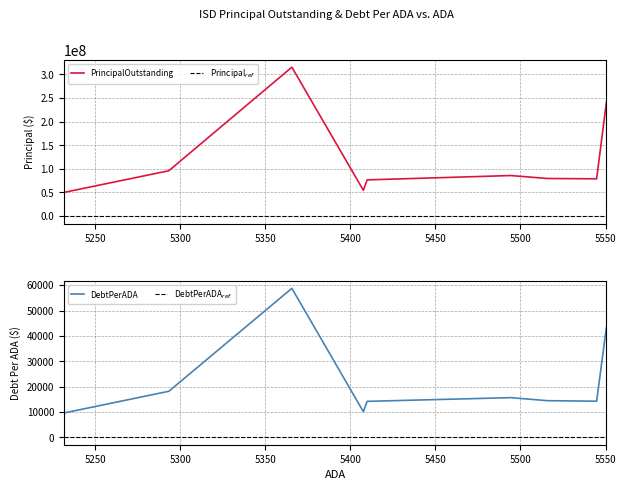

Between Crandall ISD and Joshua ISD, which series saw the biggest shift?

PrincipalOutstanding